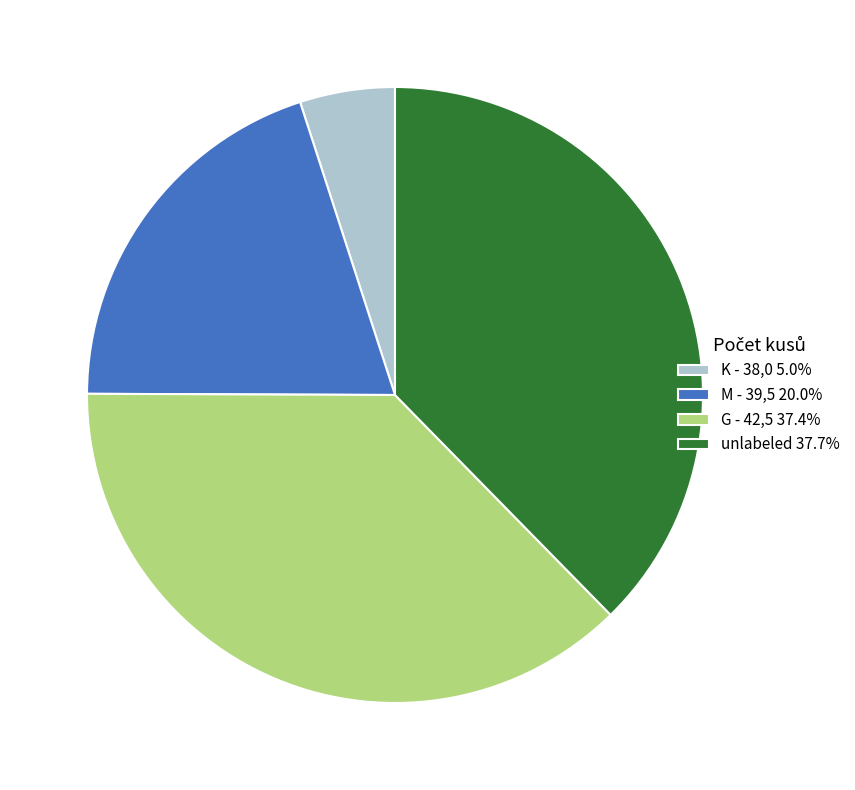

Approximately how many times larger is the value at G - 42,5 37.4% compared to unlabeled 37.7%?

1.0